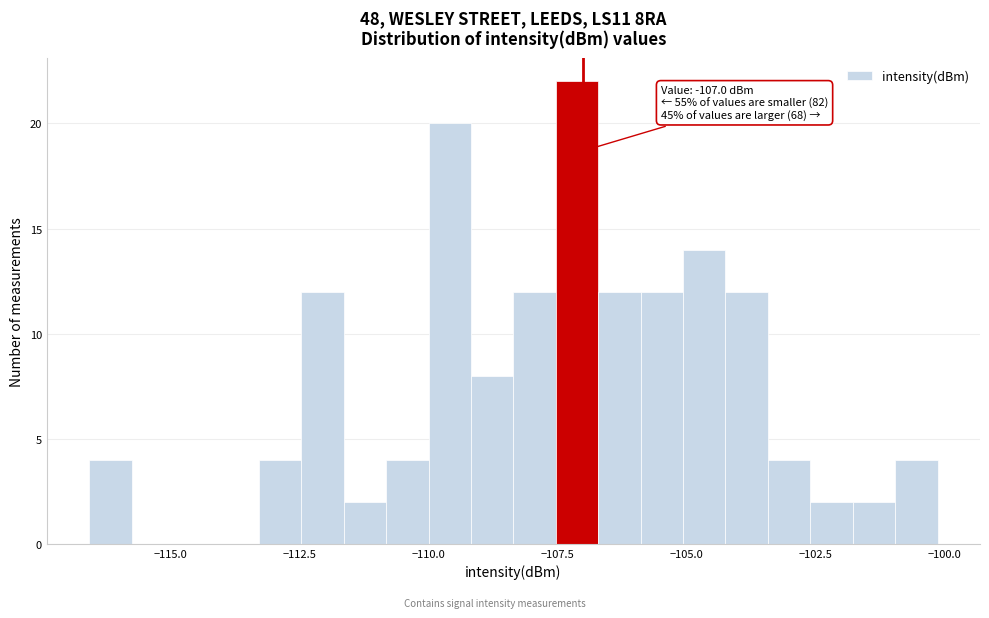

Read against the x-axis, roughly where is the centre of the tallest bar?

-107.0